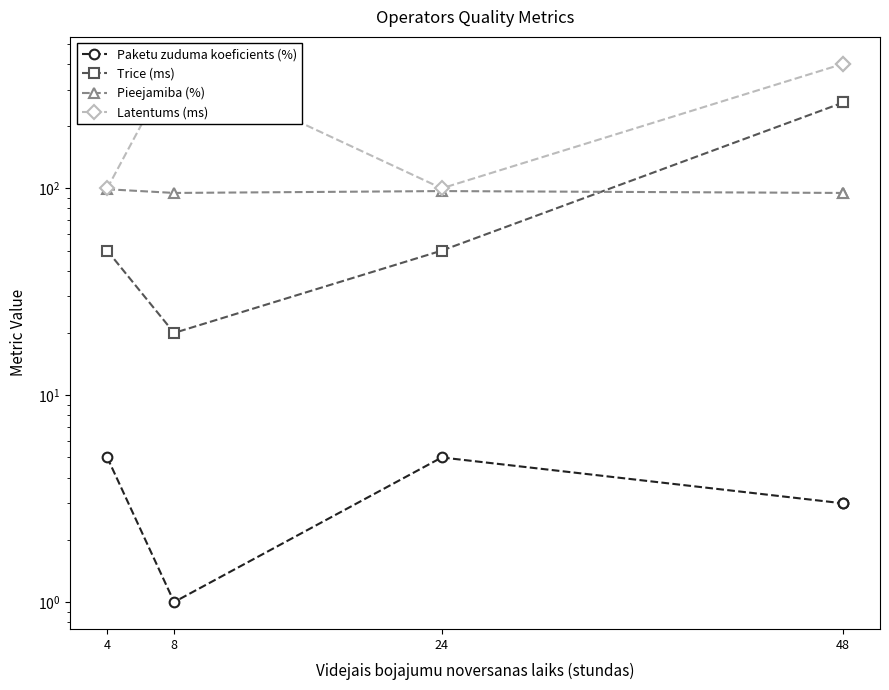

Where is Latentums (ms) nearest to the value 250?

4